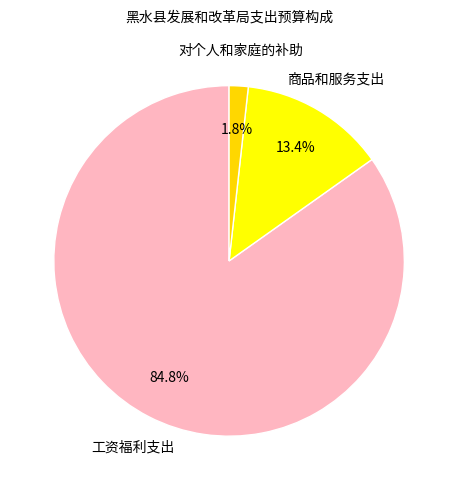

Rank the categories by value from lowest to highest.

对个人和家庭的补助, 商品和服务支出, 工资福利支出